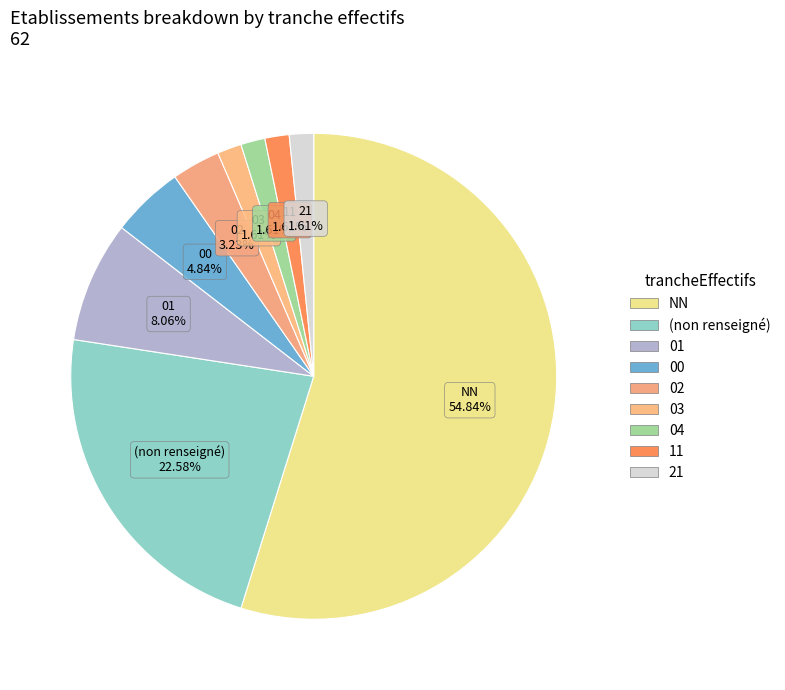

Count the number of slices in the pie.

9